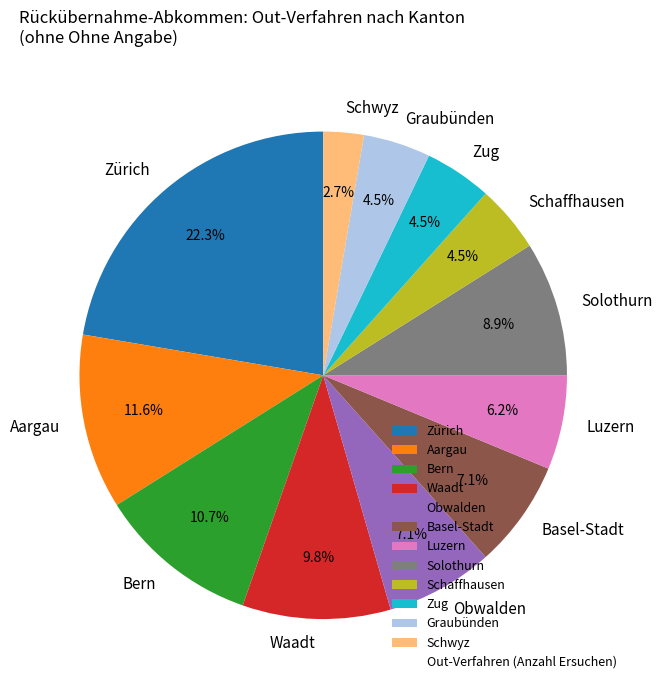

Approximately how many times larger is the value at Basel-Stadt compared to Aargau?

0.6